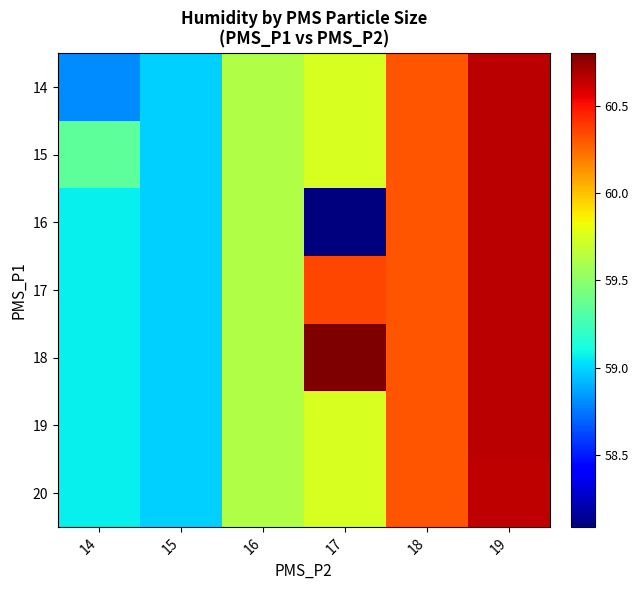

Reading left to right, list all the values displayed in this chart.

14: 14=58.8	15=59.0	16=59.6	17=59.7	18=60.3	19=60.7
15: 14=59.3	15=59.0	16=59.6	17=59.7	18=60.3	19=60.7
16: 14=59.1	15=59.0	16=59.6	17=58.1	18=60.3	19=60.7
17: 14=59.1	15=59.0	16=59.6	17=60.4	18=60.3	19=60.7
18: 14=59.1	15=59.0	16=59.6	17=60.8	18=60.3	19=60.7
19: 14=59.1	15=59.0	16=59.6	17=59.7	18=60.3	19=60.7
20: 14=59.1	15=59.0	16=59.6	17=59.7	18=60.3	19=60.7